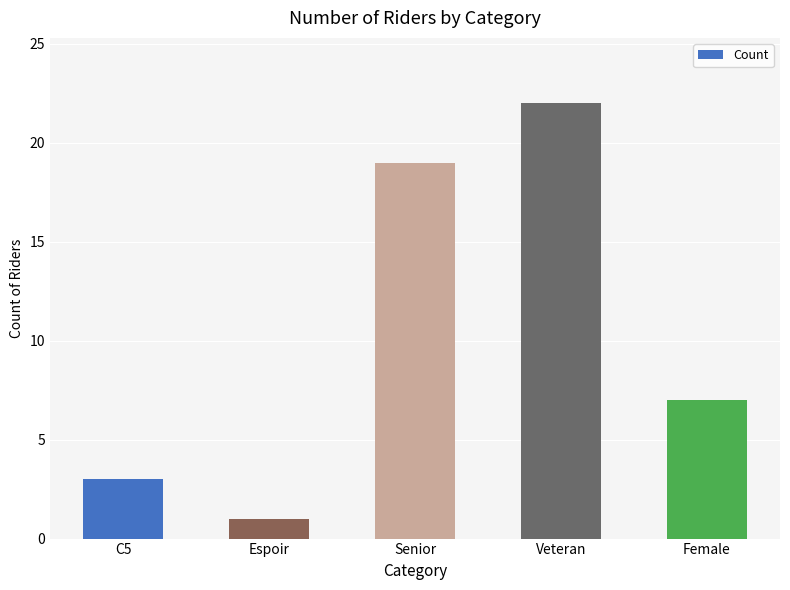

How many distinct data groups are displayed?

1